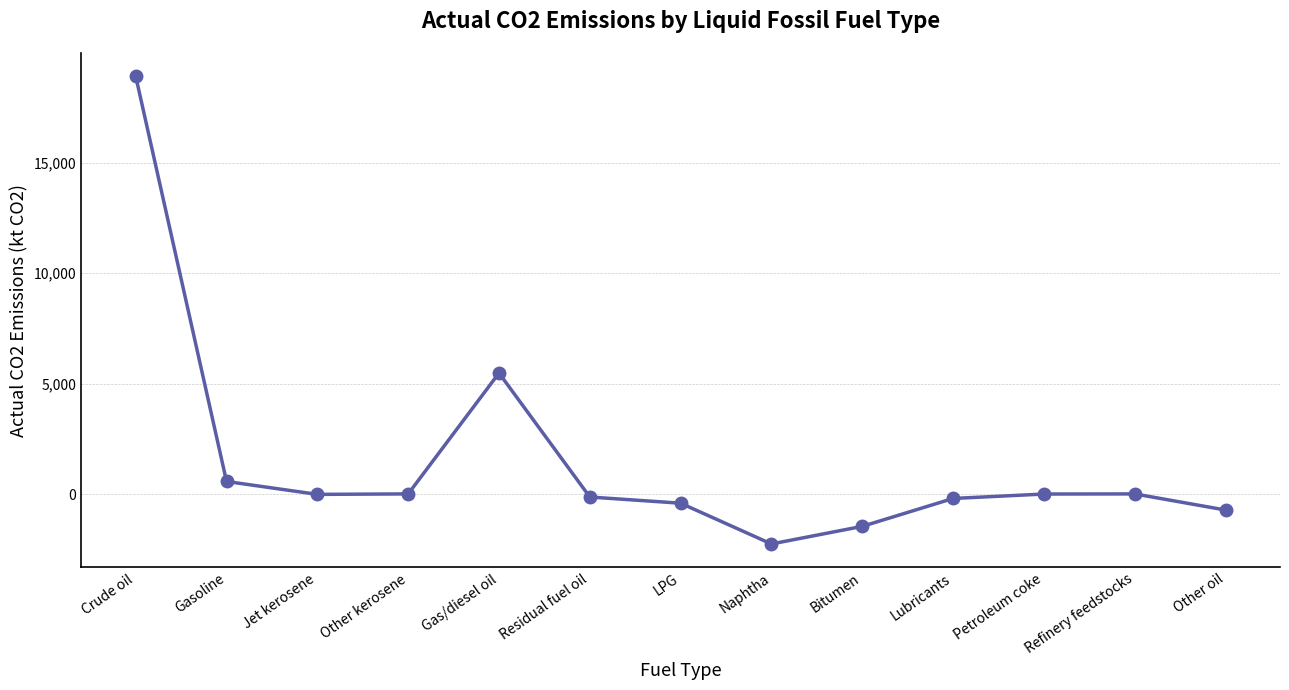

True or false: there are more than 1 points higher than both neighbors.

True